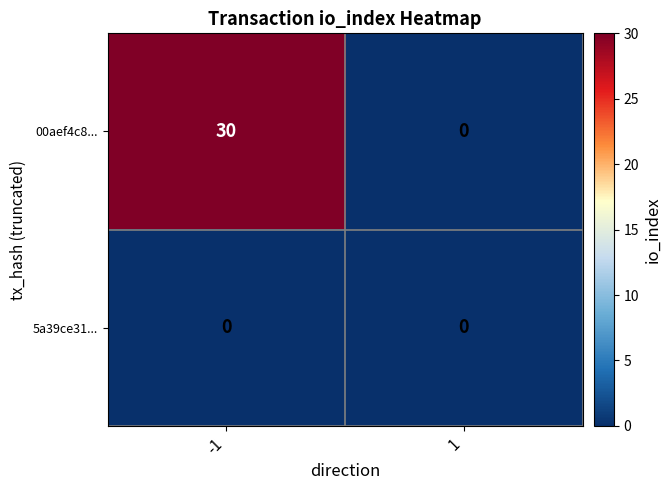

What value does the 00aef4c8... series have at -1, to the nearest 5?

30